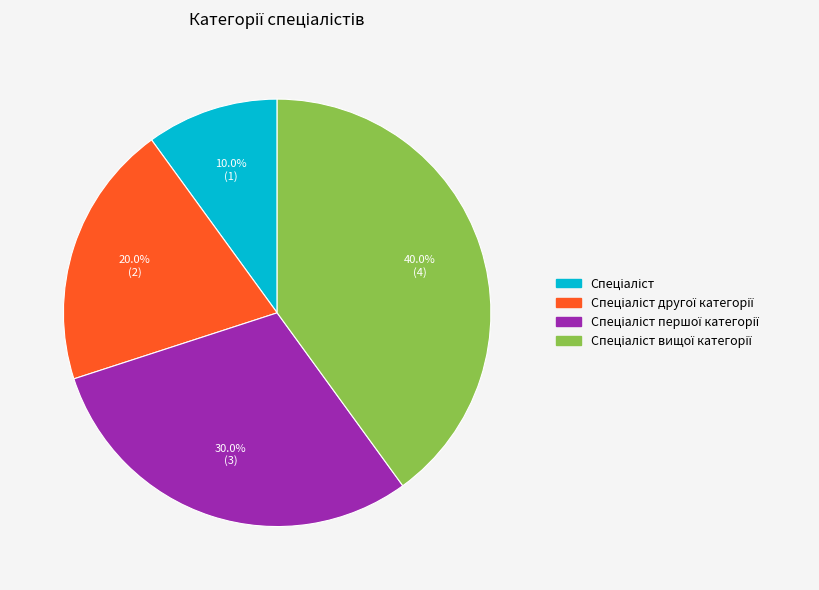

Does any single category account for the majority?

No